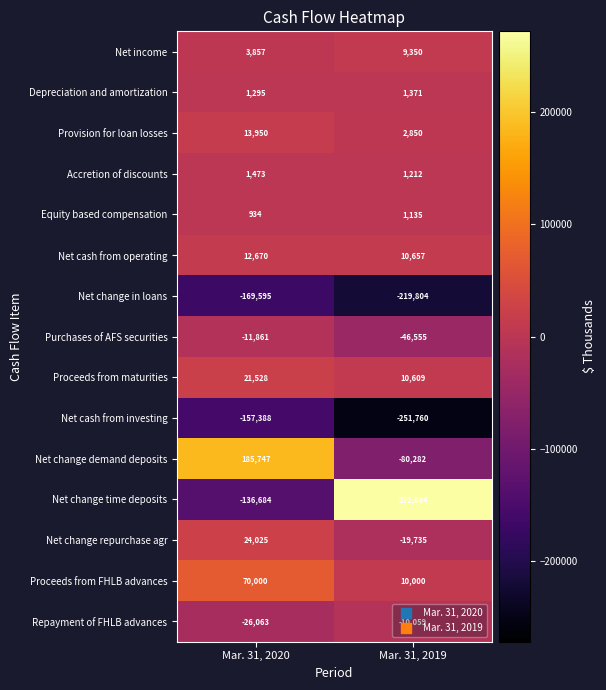

What is the total value across all series at Mar. 31, 2019?

-308927